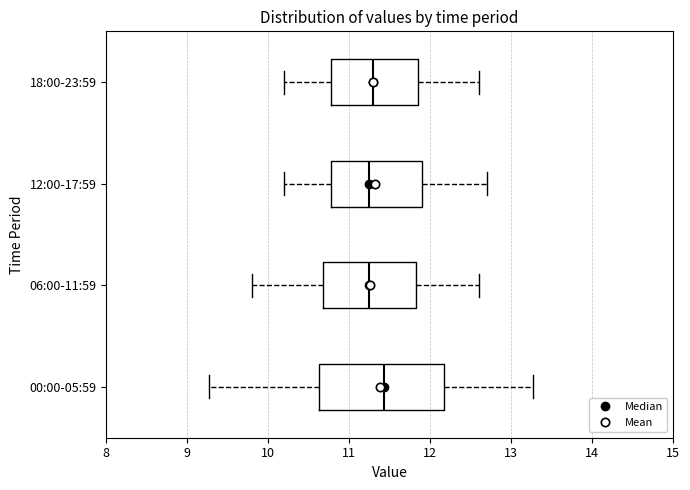

Which box is the widest, from its left edge to its right edge?

00:00-05:59